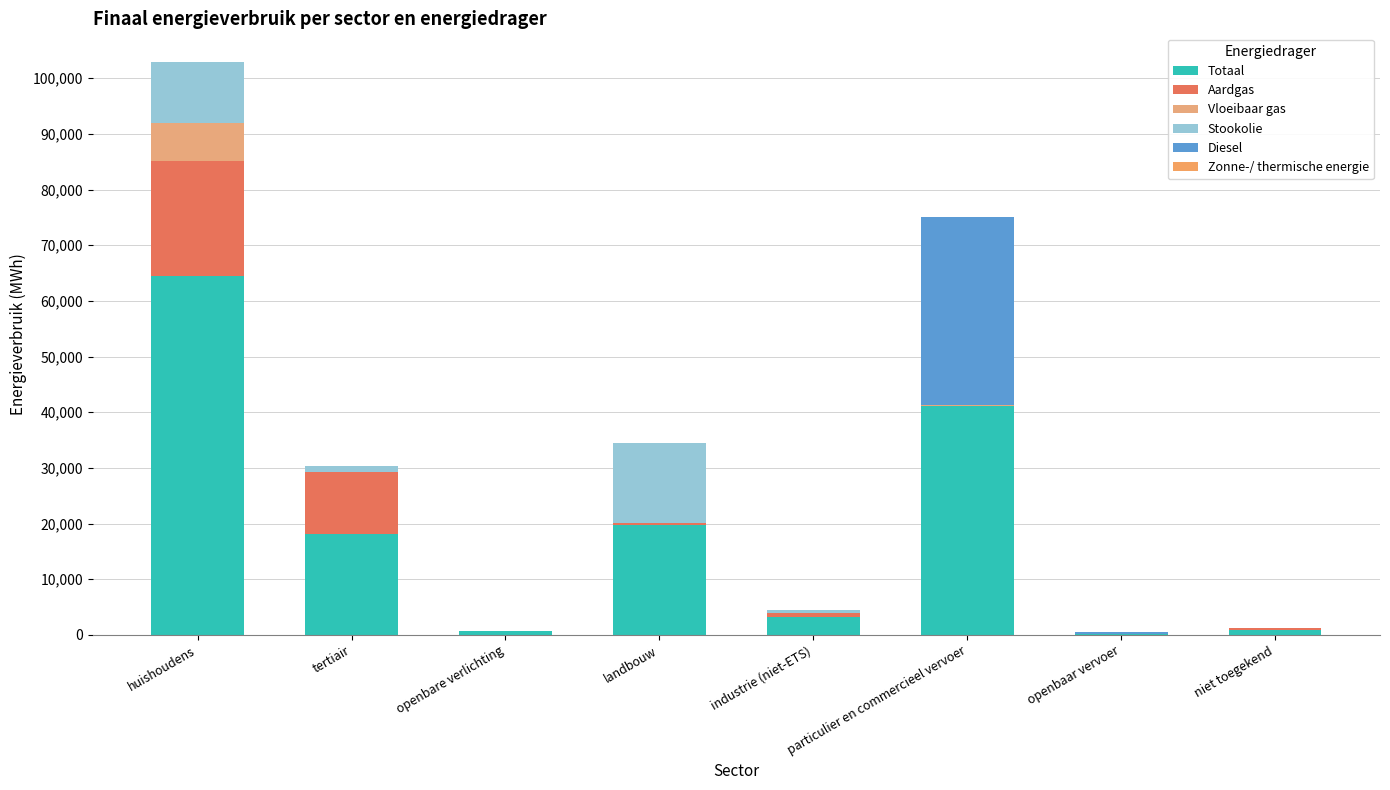

Is it true that Vloeibaar gas equals 11.9 at industrie (niet-ETS)?

True